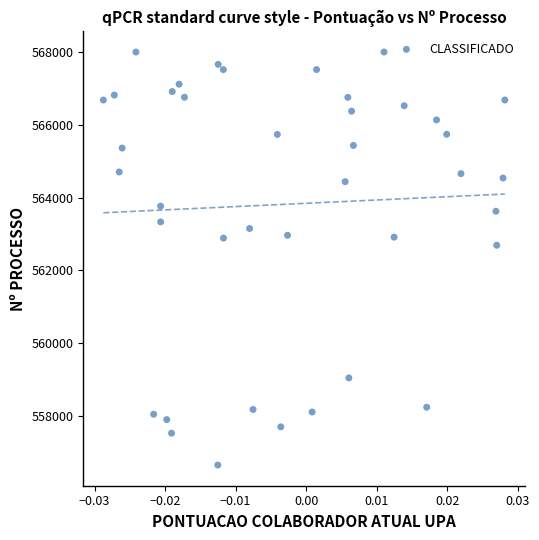

What Y value in the scatter plot is closest to 562326?

562692